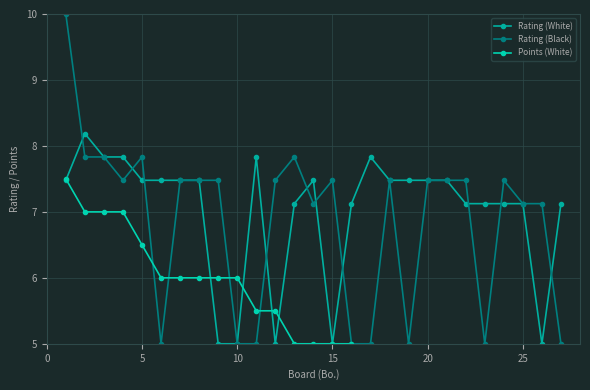

In Rating (White), how many points are lower than both neighbors (excluding endpoints)?

3